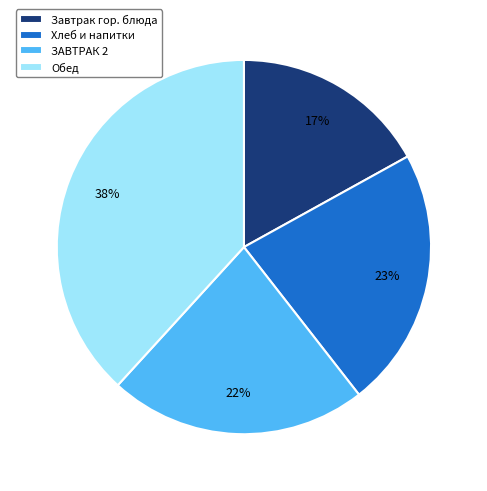

Which slice is the largest?

Обед